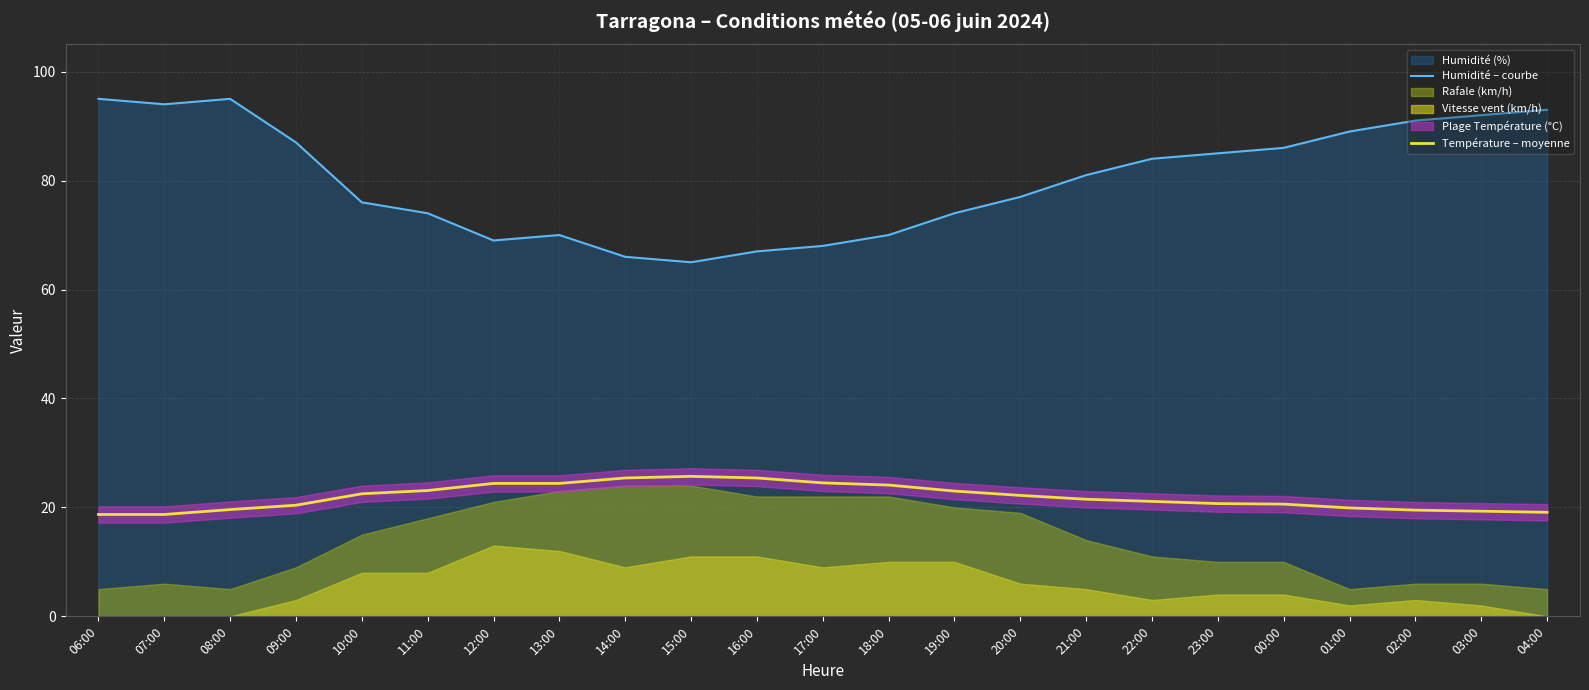

Is the value of Humidité – courbe at 09:00 greater than the value of Température – moyenne at 14:00?

Yes